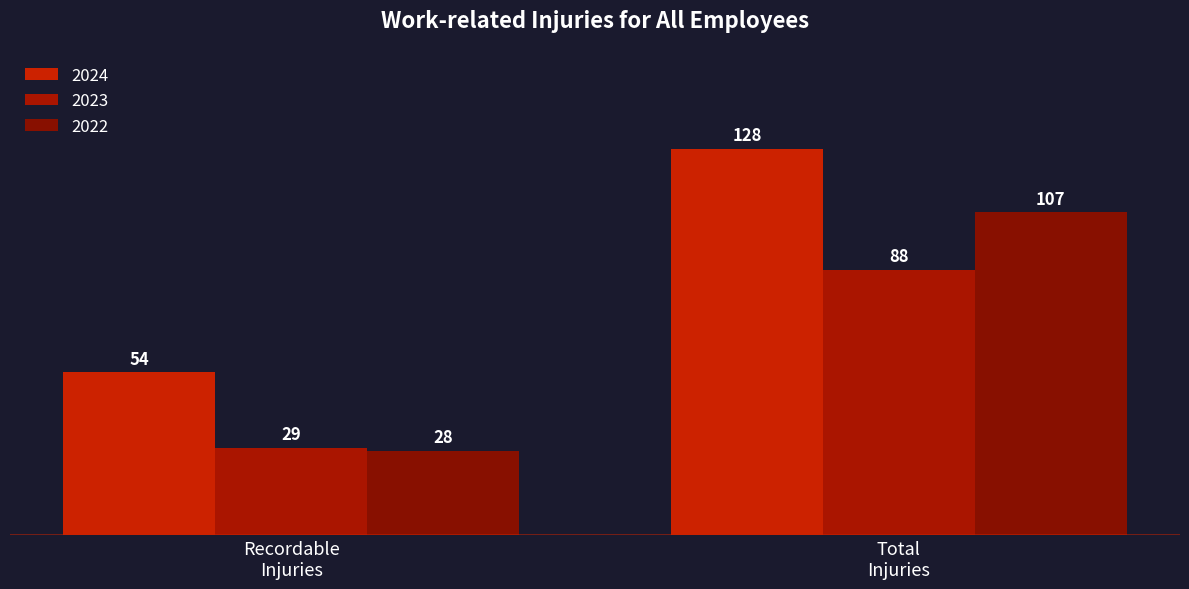

Reading left to right, extract all data points from this chart.

2024: Recordable
Injuries=54	Total
Injuries=128
2023: Recordable
Injuries=29	Total
Injuries=88
2022: Recordable
Injuries=28	Total
Injuries=107